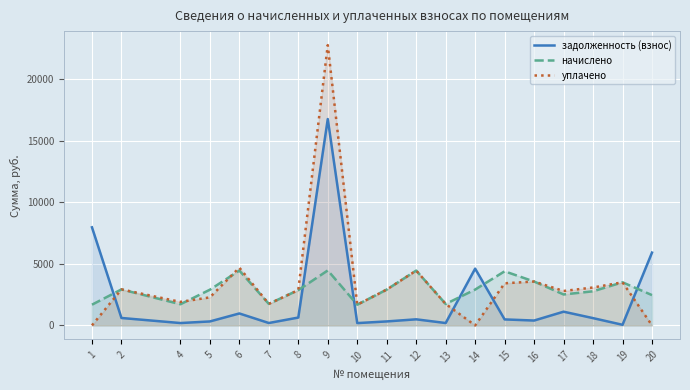

Rank the series by their maximum value, from highest to lowest.

уплачено, задолженность (взнос), начислено